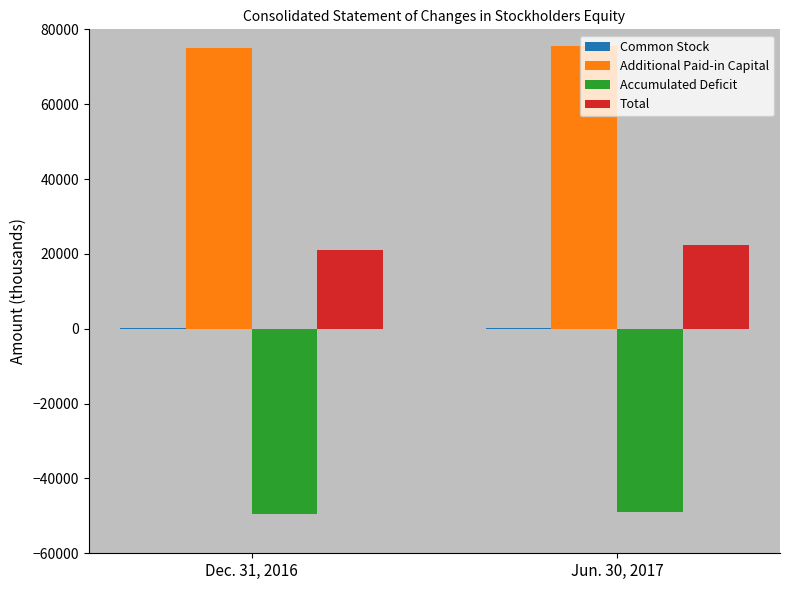

At which label is Total closest to 21688?

Dec. 31, 2016